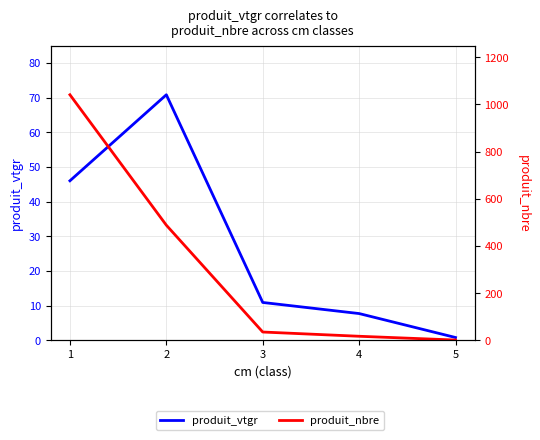

Is this an area chart (filled region under the line)?

No